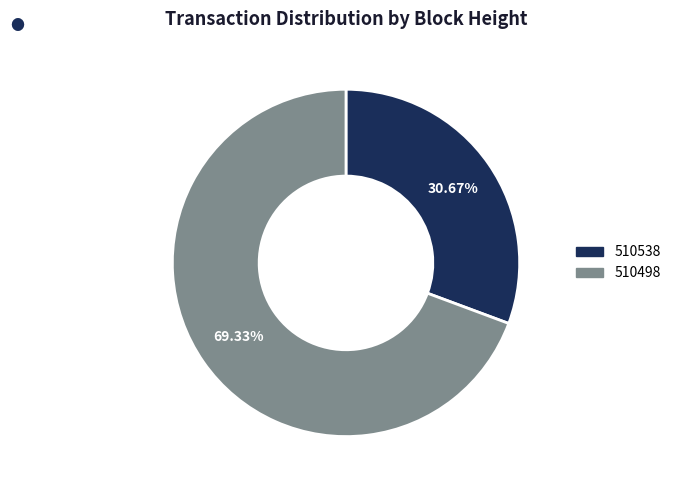

To the nearest percent, what is the difference between the largest and smallest slice percentages?

39%